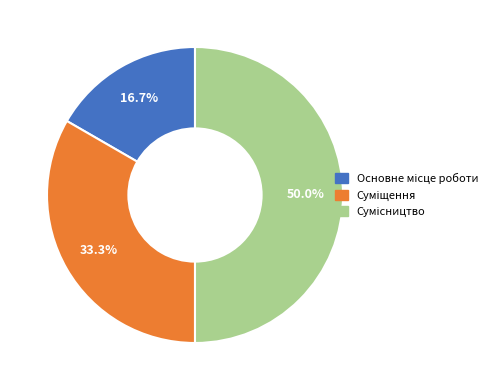

How many slices are in this pie chart?

3